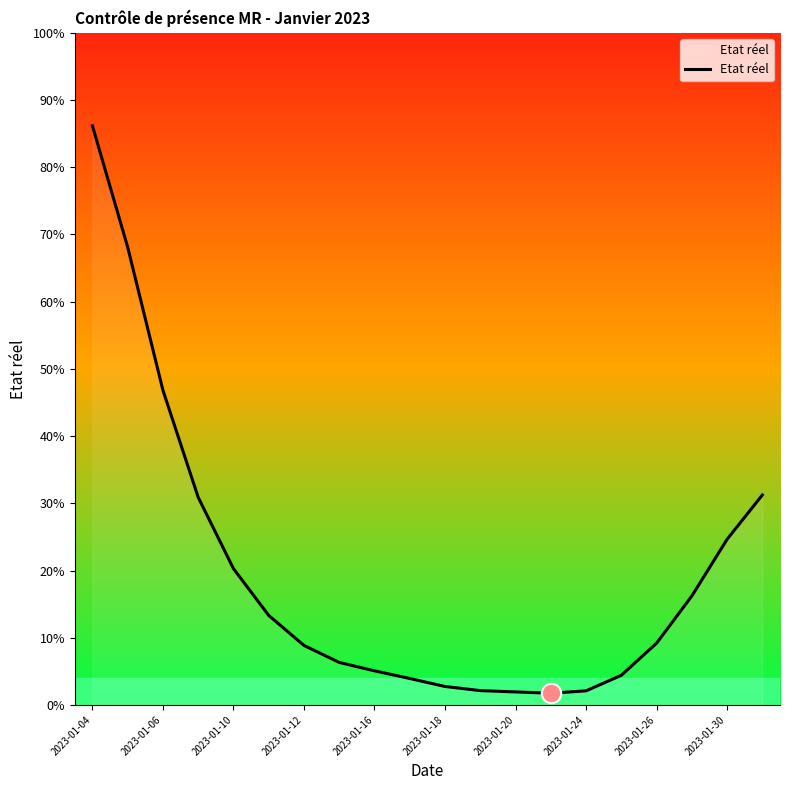

What is the maximum value shown in the chart?

86.2